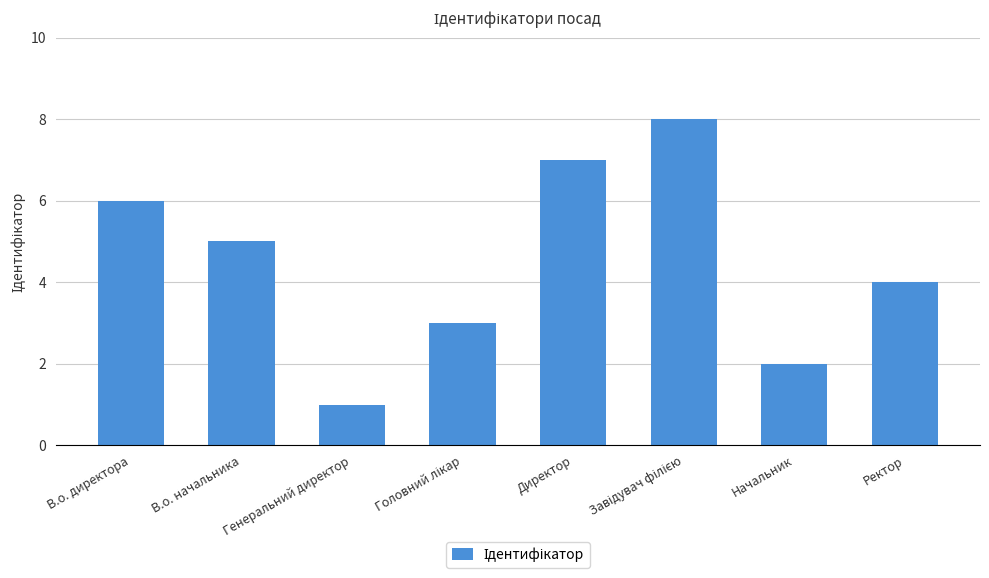

What is the difference between the second highest and minimum values?

6